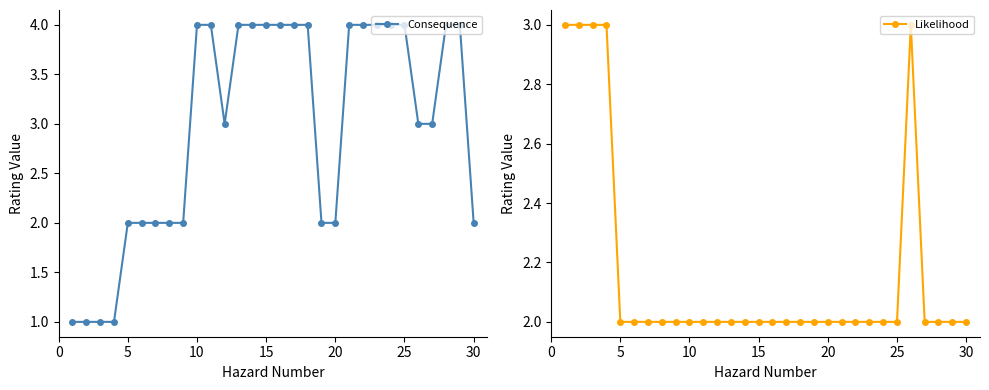

Which series has the largest range (max minus min)?

Consequence